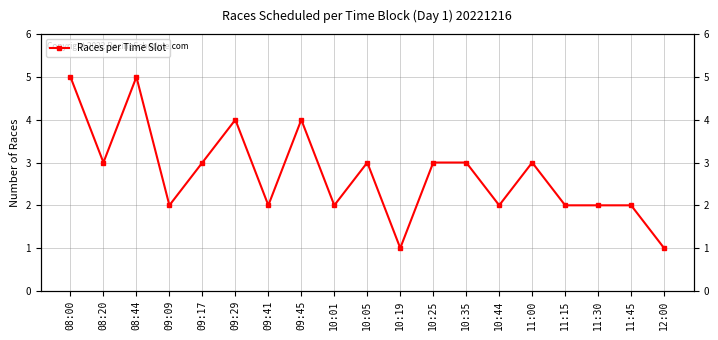

What is the sum of all values?

52